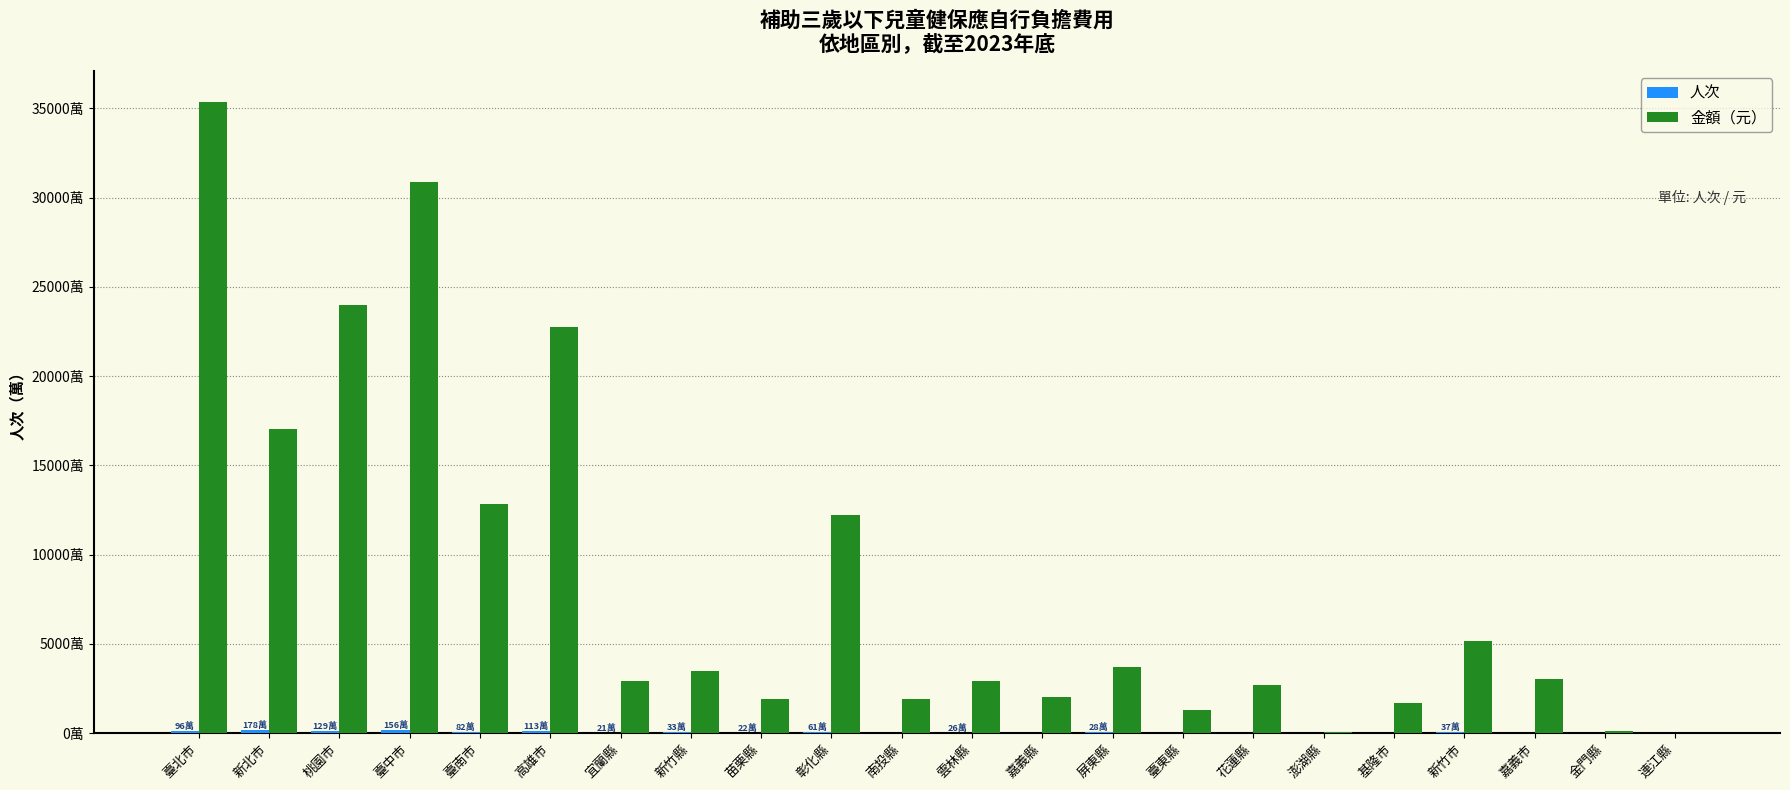

What is the difference between the highest and lowest values at 雲林縣?

28705360